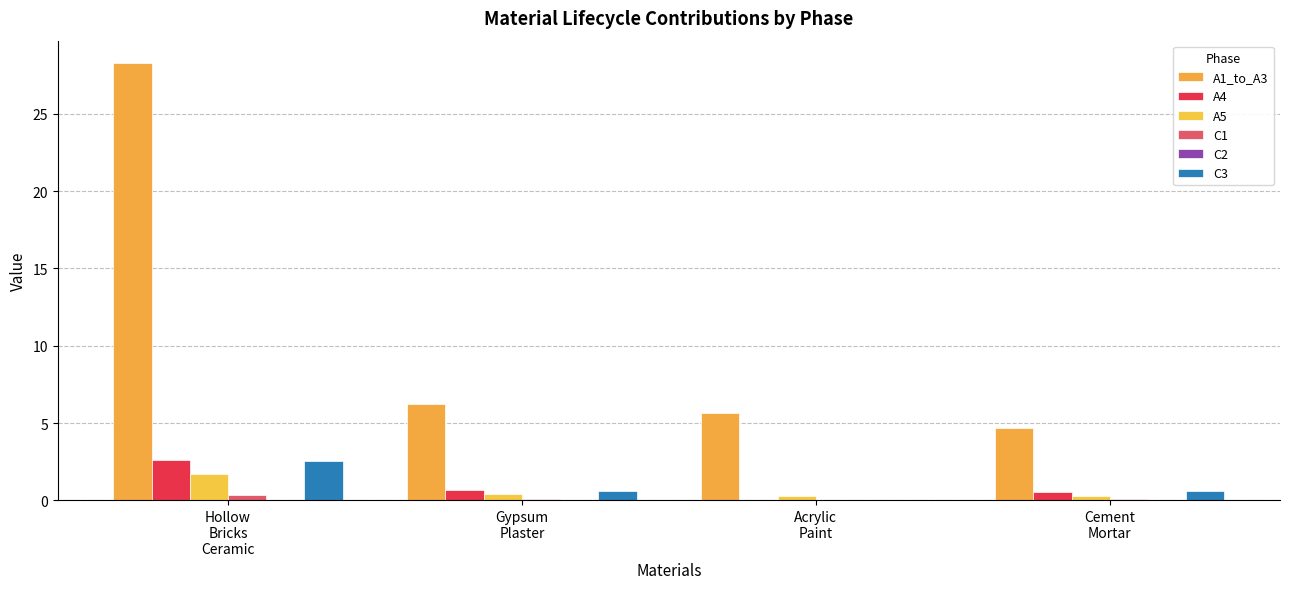

True or false: A4 has a value of 0.0 at Acrylic
Paint.

True